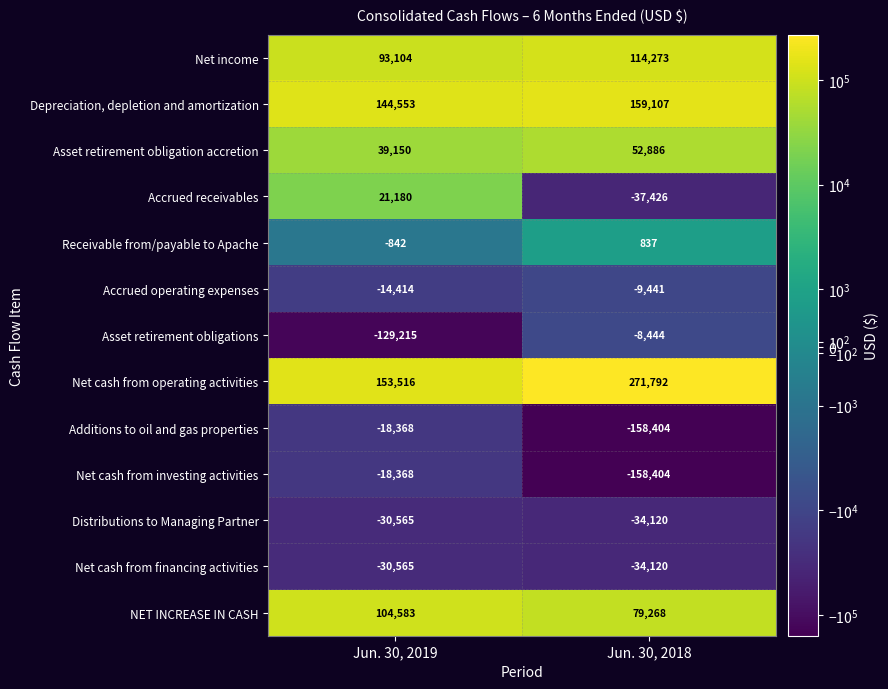

What is the total value across all series at Jun. 30, 2019?

313749